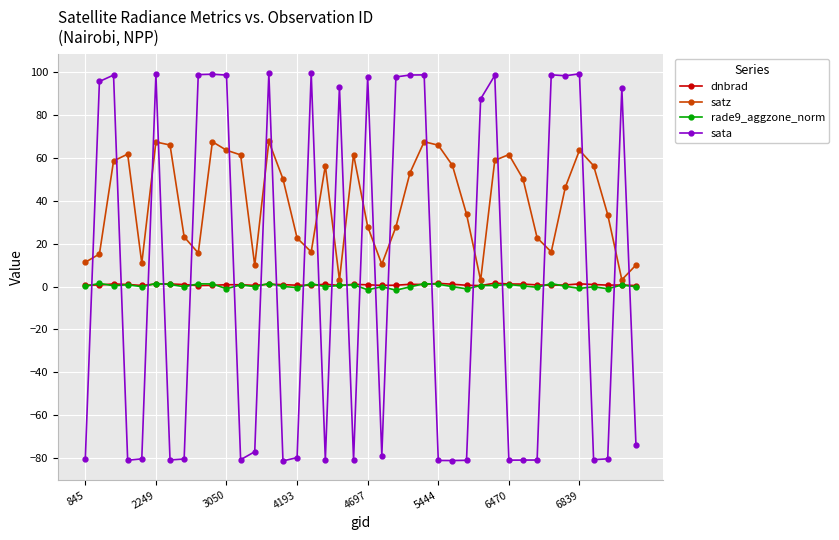

True or false: satz has more than 2 interior local peaks.

True